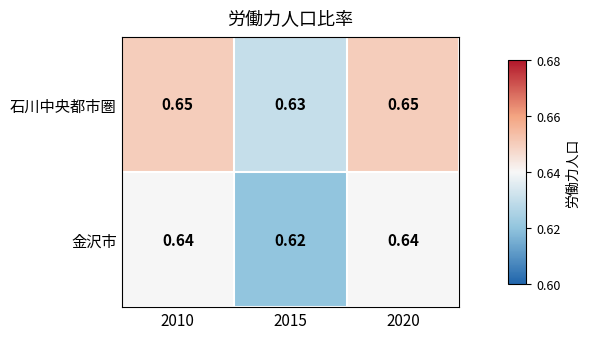

List the series in order of their overall mean, lowest first.

金沢市, 石川中央都市圏